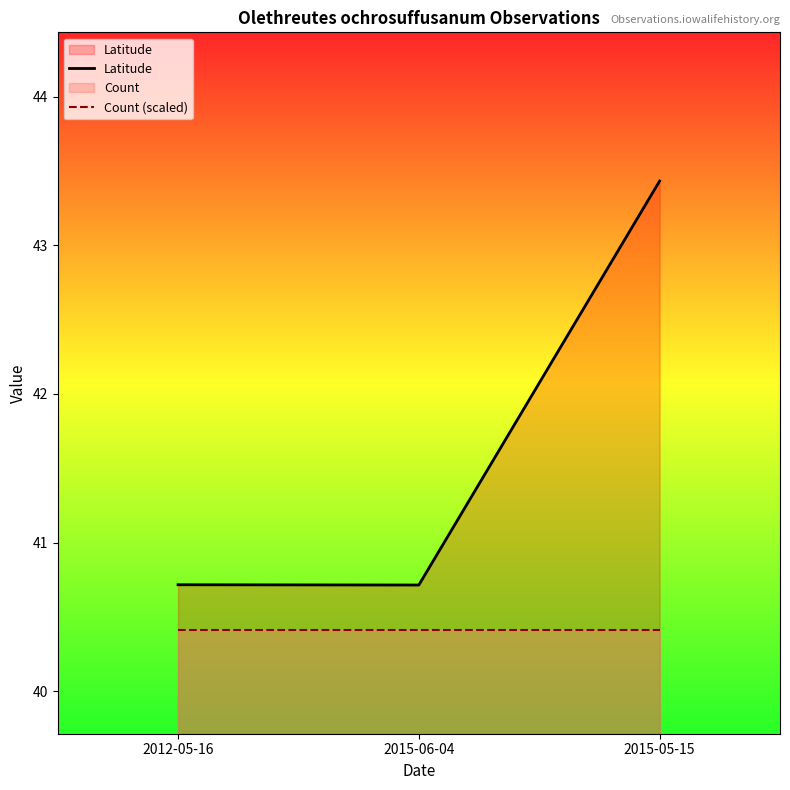

Rank the series by their maximum value, from highest to lowest.

Latitude, Count (scaled)